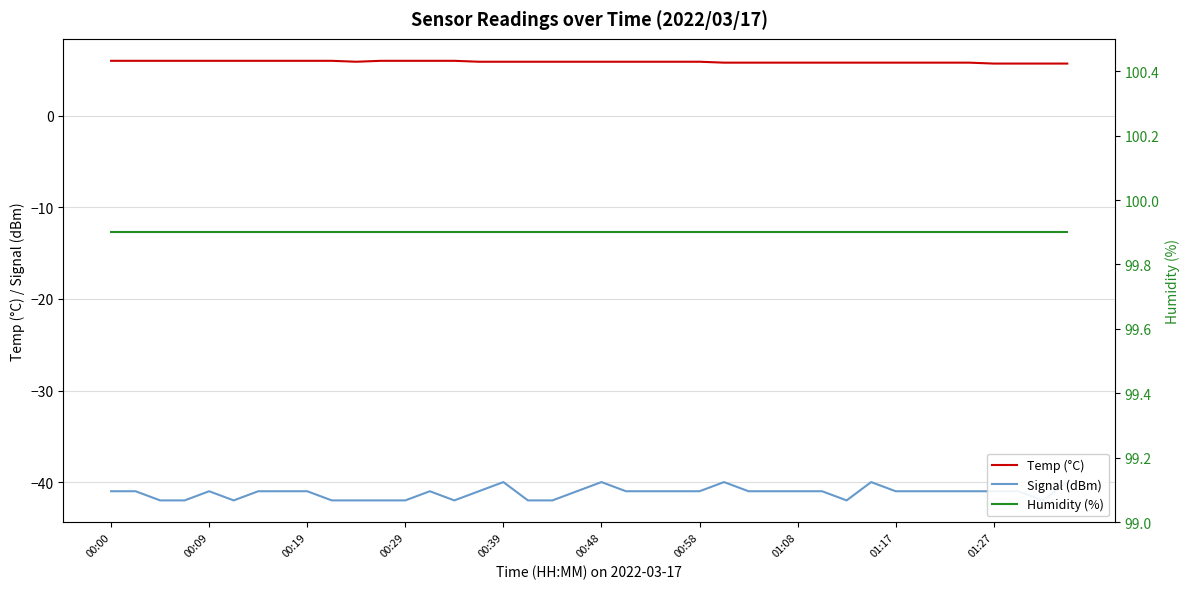

The Signal (dBm) series shows -60.8 at 23. True or false?

False